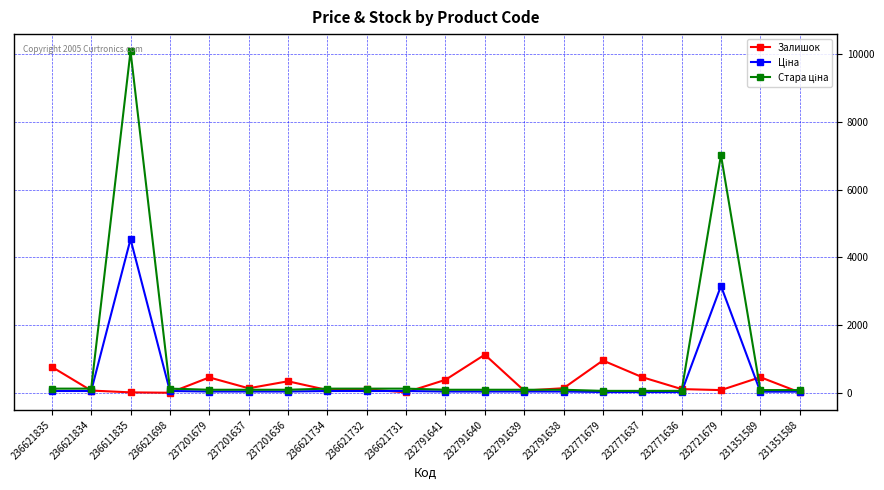

Which label corresponds to the largest value in the chart?

236611835